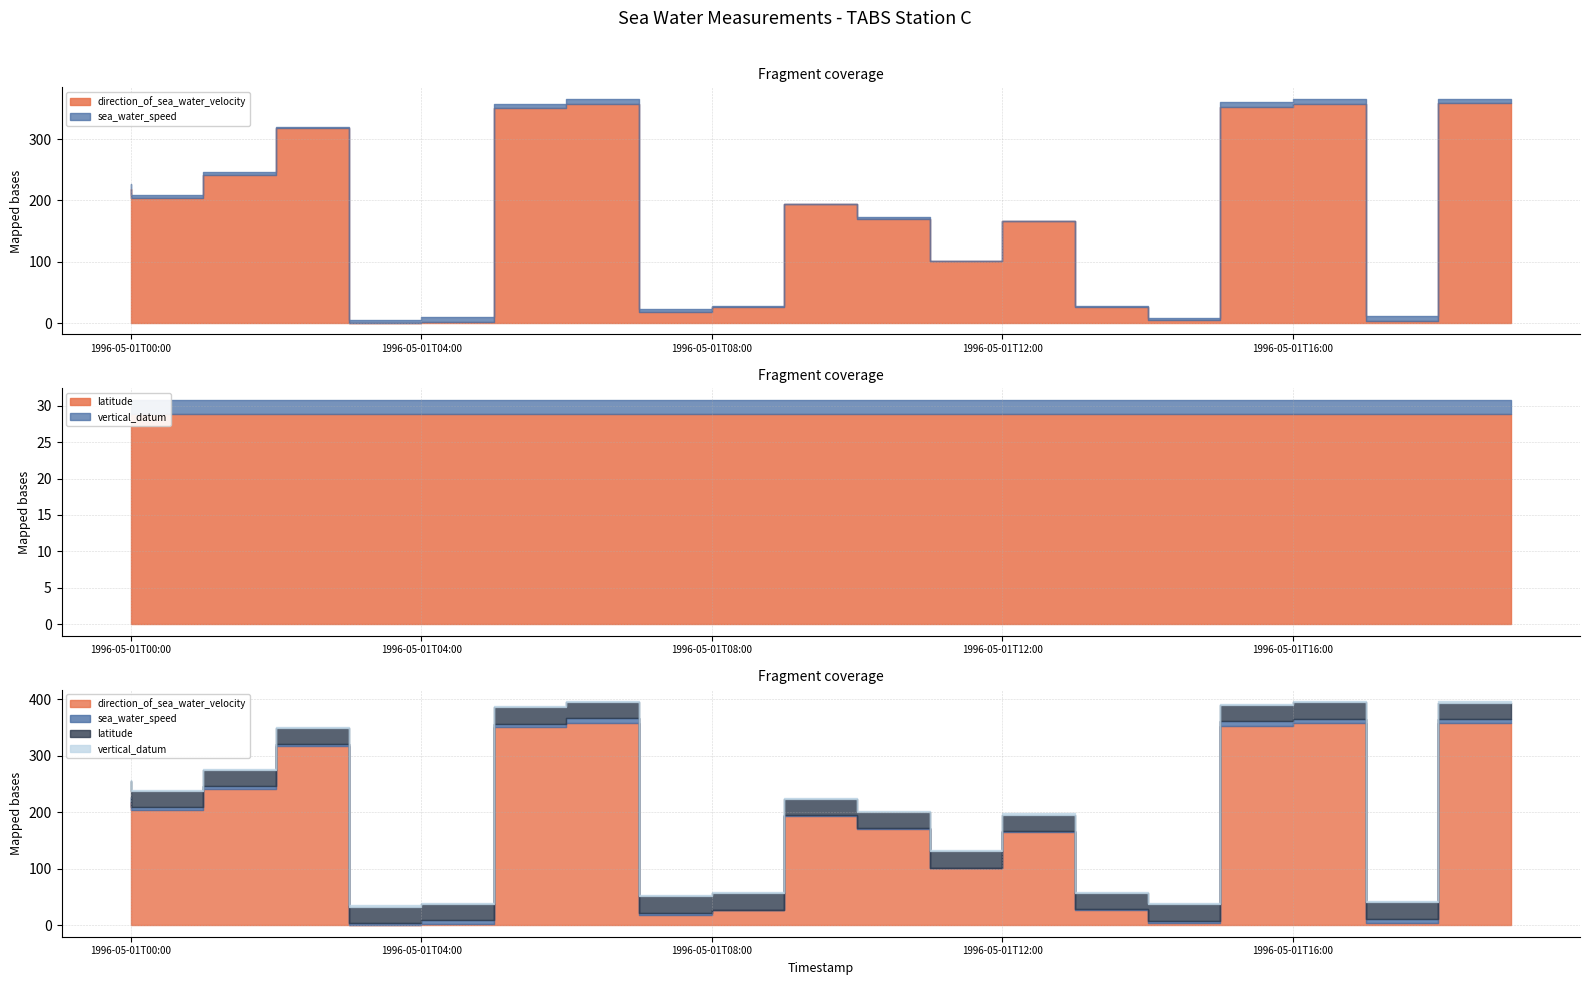

How many values in the direction_of_sea_water_velocity series are below 194?

10